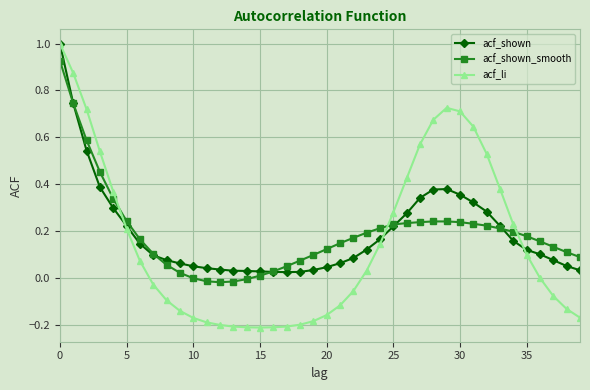

What is the greatest value displayed?

1.0